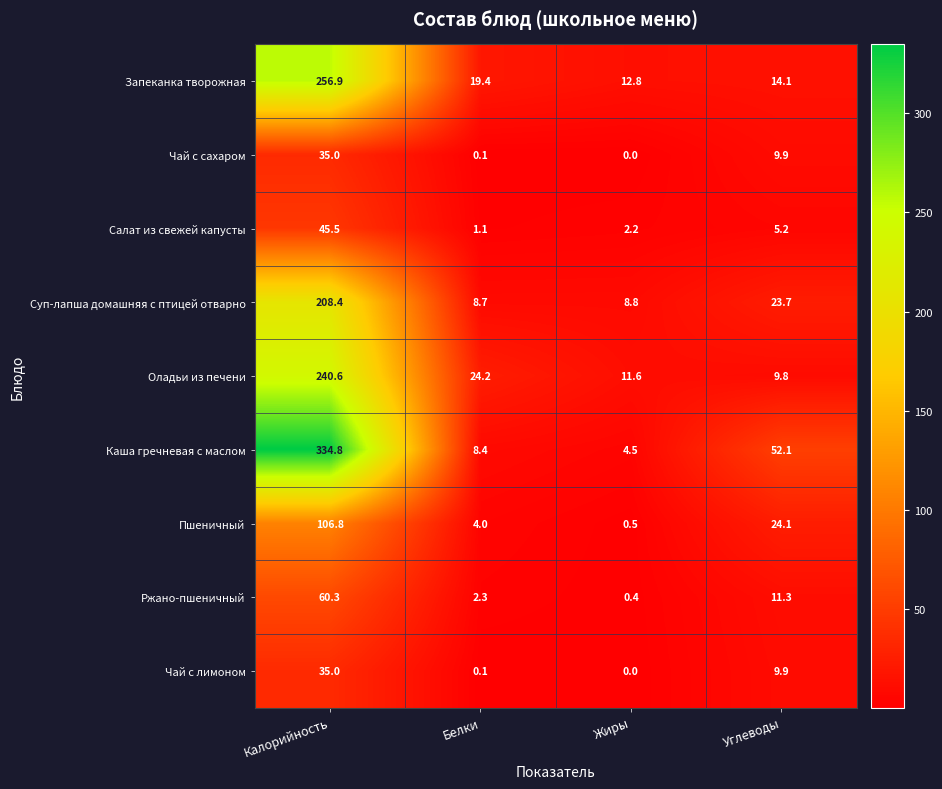

Count the number of categories in the chart.

4